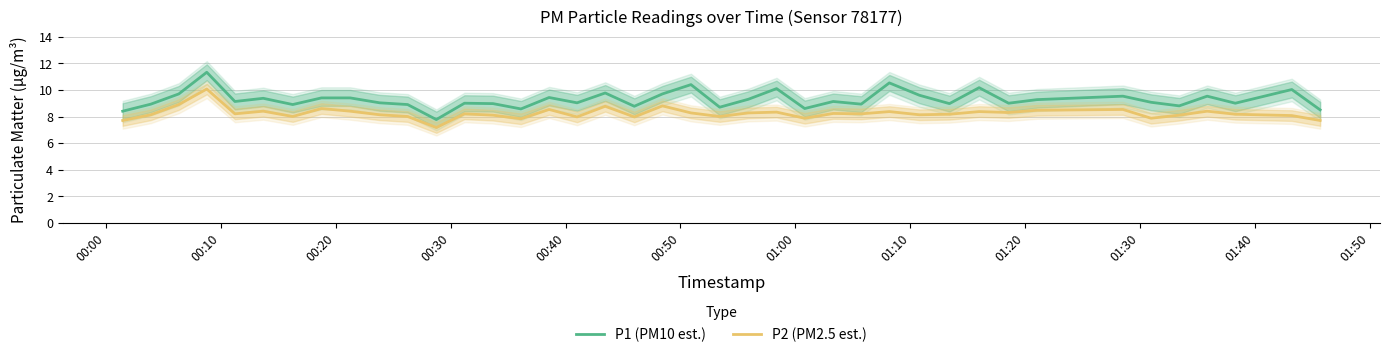

True or false: P1 (PM10 est.) and P2 (PM2.5 est.) intersect in this chart.

False